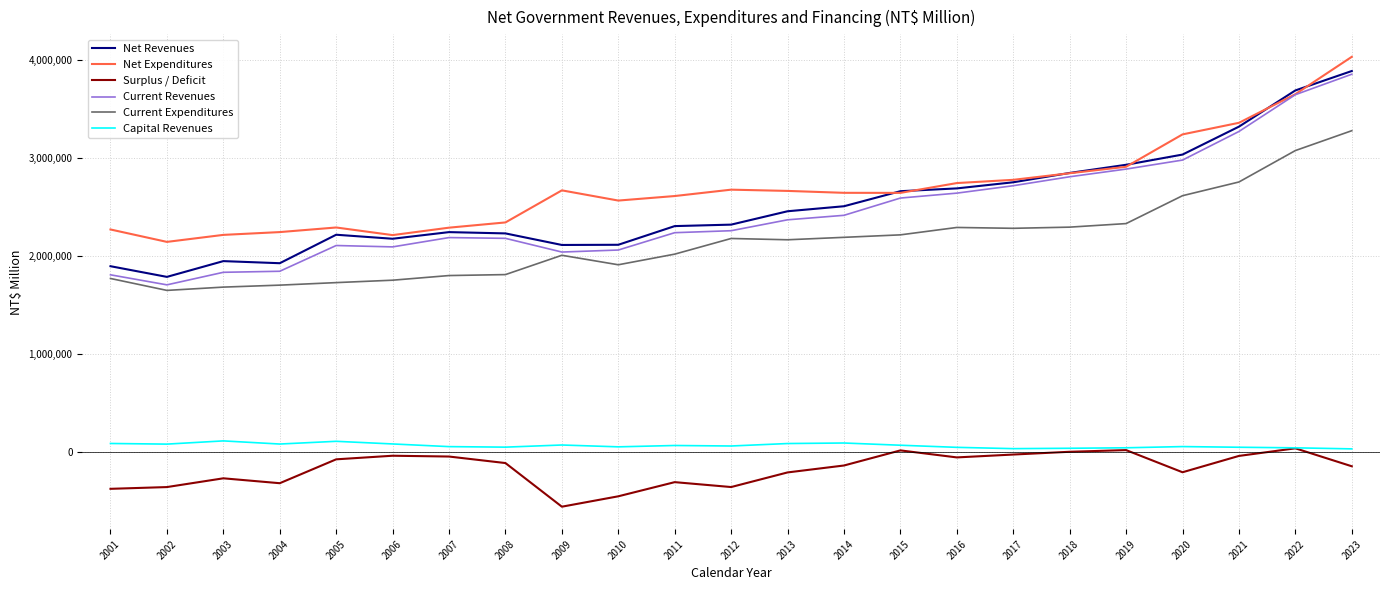

At which category does the chart reach its peak across all series?

2023